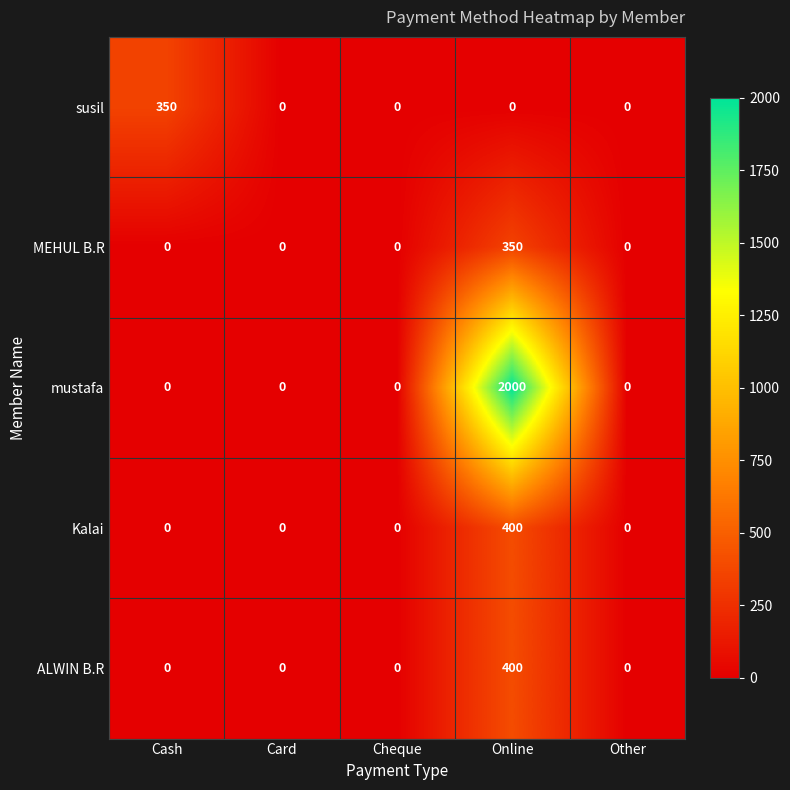

At which category does the chart reach its peak across all series?

Online